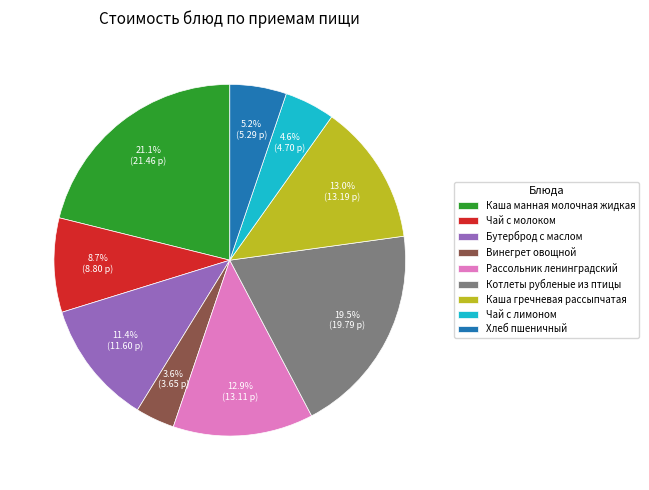

Does Винегрет овощной account for over 50% of the chart?

No